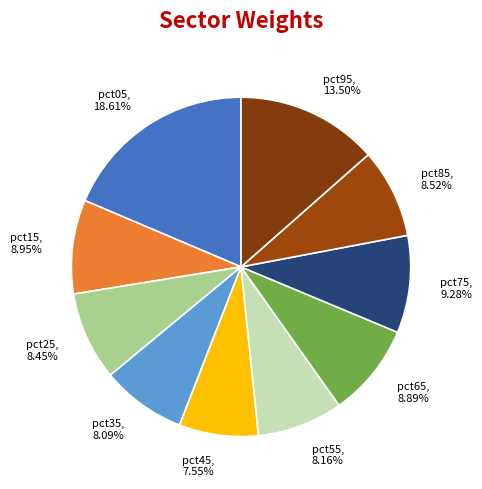

What percentage is NOT represented by pct95?

86.5%